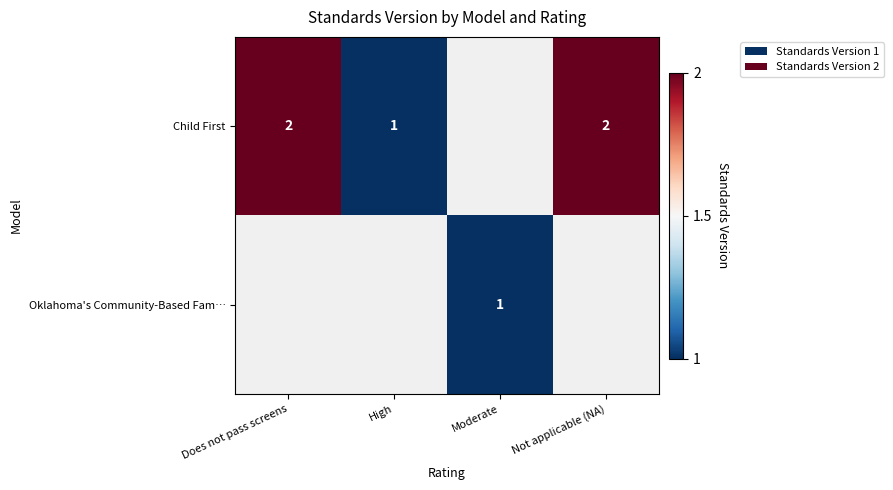

The value of Child First at High is 1. True or false?

True